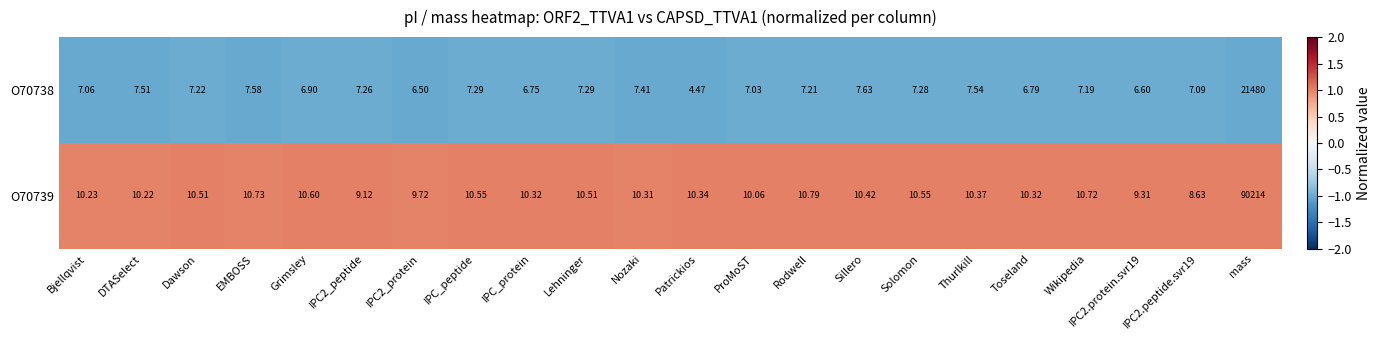

Between IPC2_peptide and Rodwell, which series saw the biggest shift?

O70739